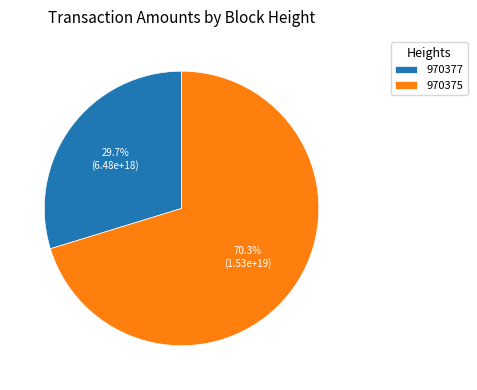

To the nearest percent, what is the difference between the largest and smallest slice percentages?

41%